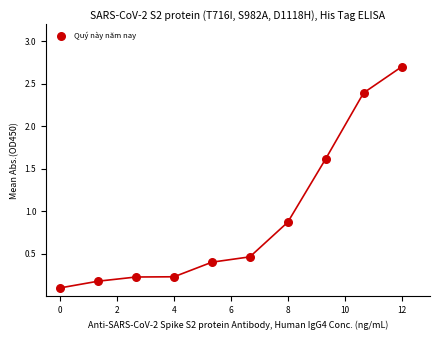

What Y value in the scatter plot is closest to 1?

0.9